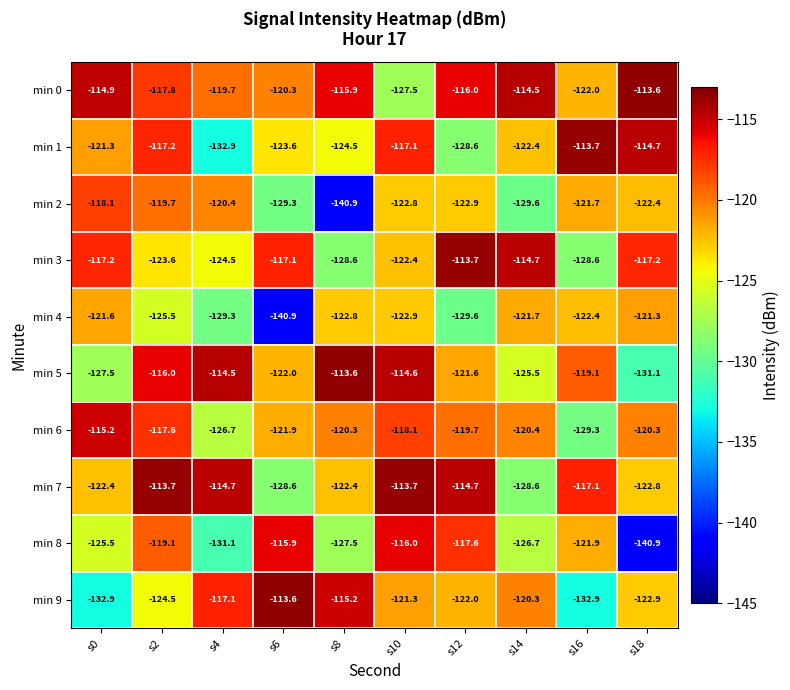

Is it true that min 9 equals -203.6 at s12?

False